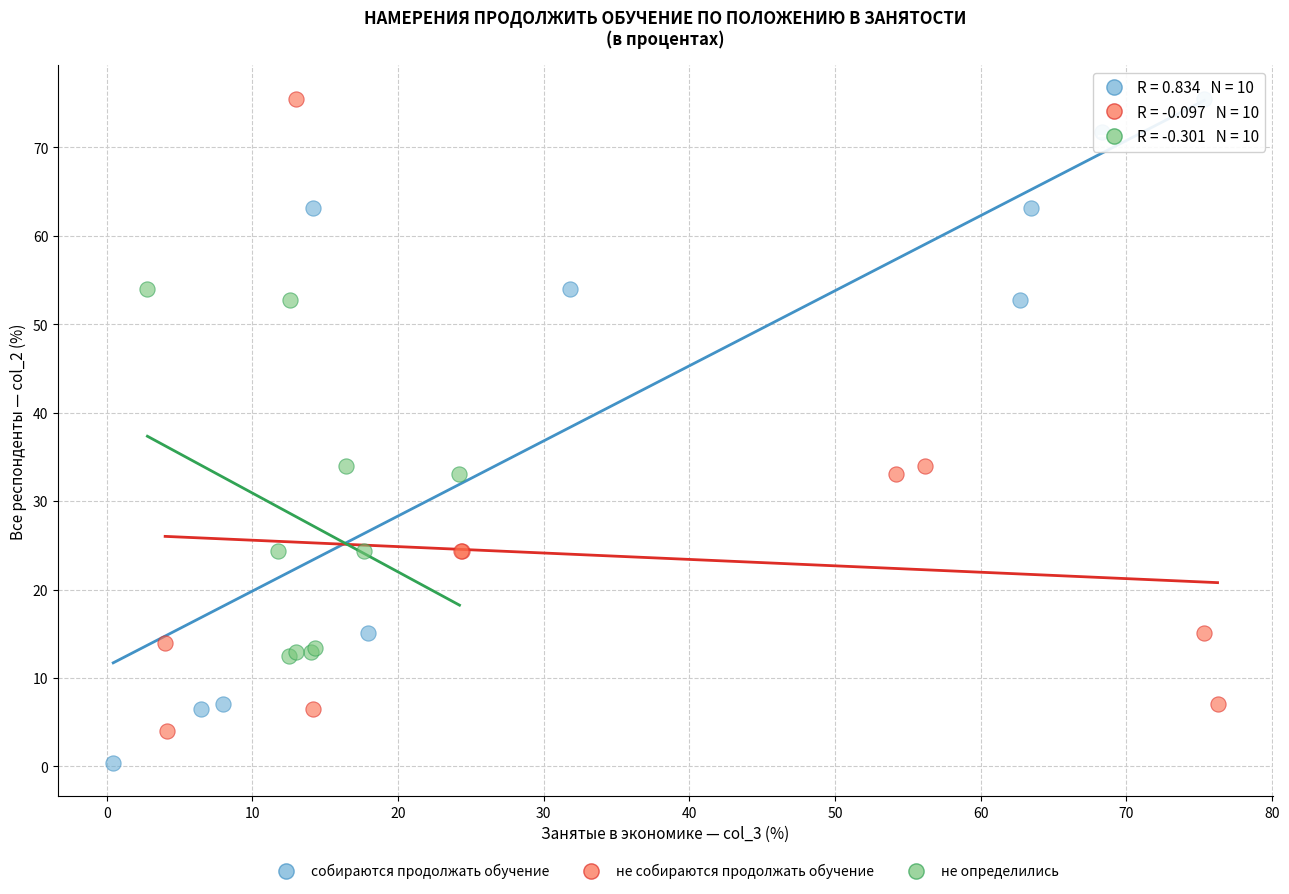

Which series has the widest spread of Y values?

собираются продолжать обучение